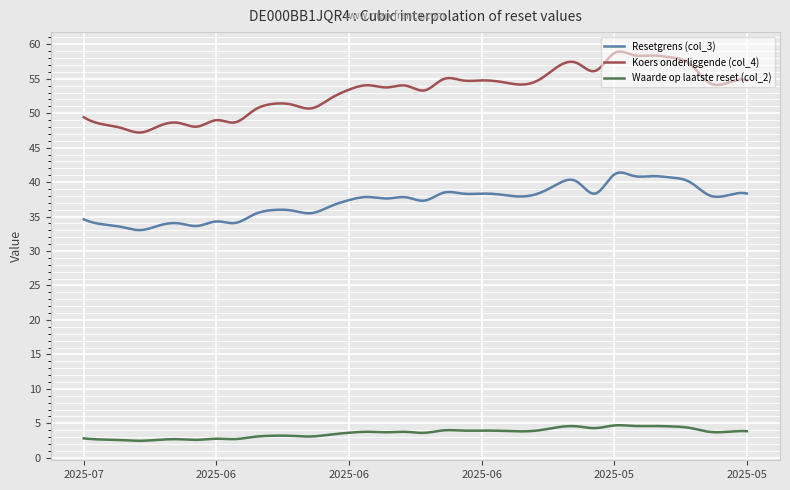

Which series has the largest total across all categories?

Koers onderliggende (col_4)